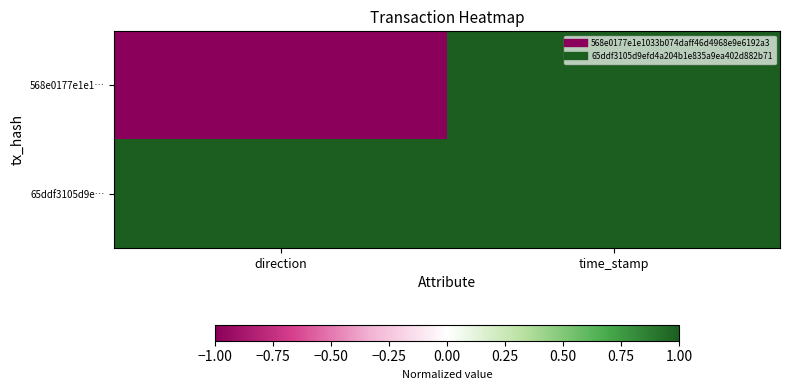

What is the difference between the highest and lowest values at direction?

2.0